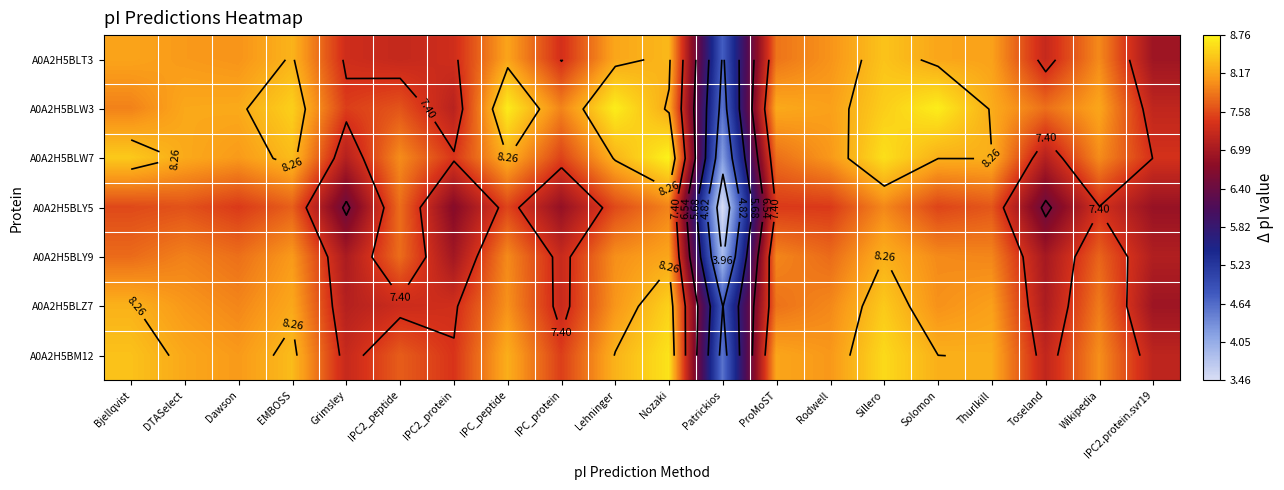

Is it true that A0A2H5BLW7 equals 13.8 at Thurlkill?

False